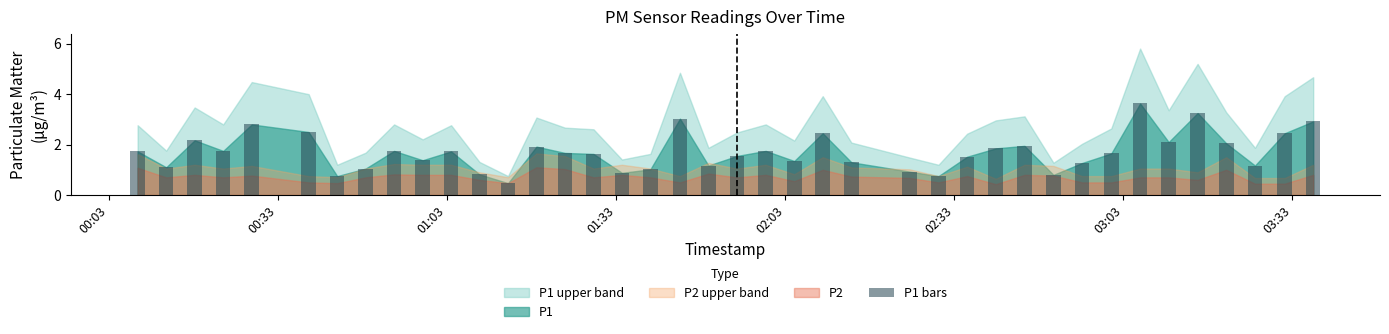

What is the smallest value displayed?

0.5